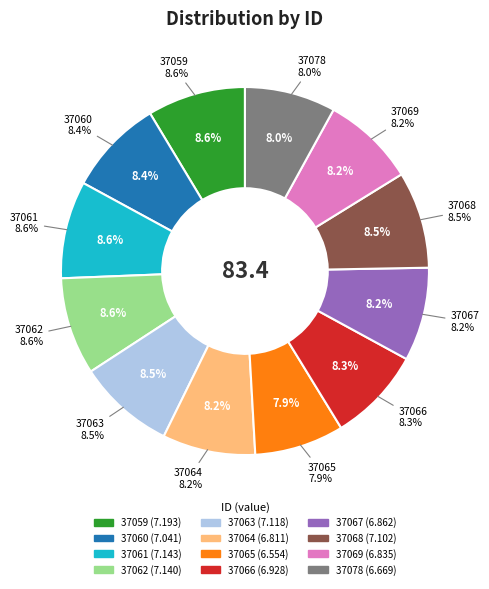

How much of the chart is everything except 37064?

91.8%